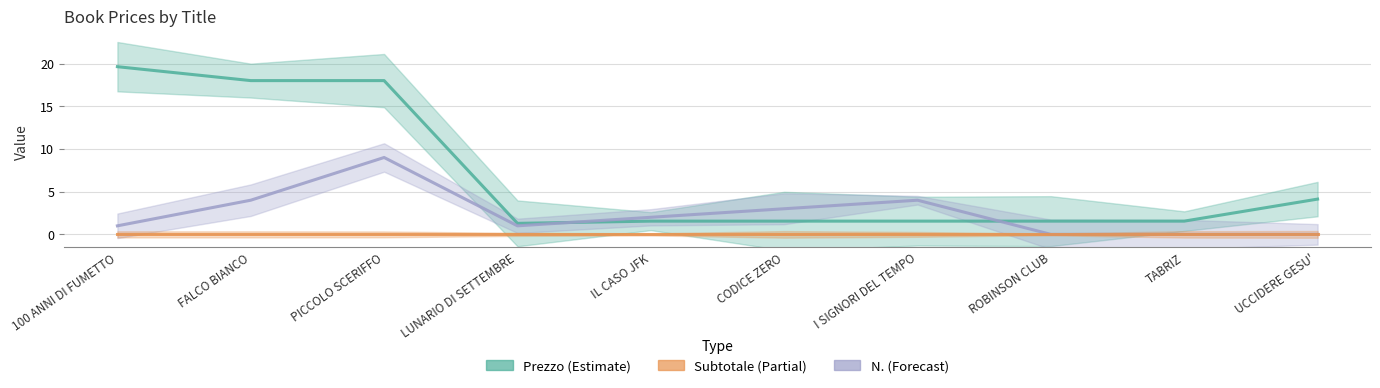

Is the value of Subtotale (Partial) at PICCOLO SCERIFFO greater than the value of N. (Forecast) at ROBINSON CLUB?

No